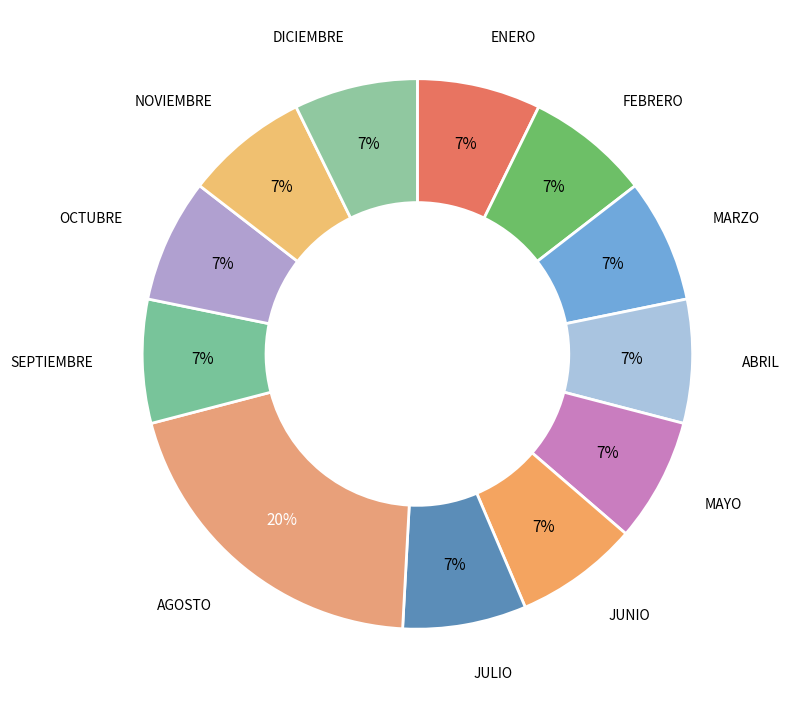

Combined, do ENERO and JULIO account for over 50%?

No